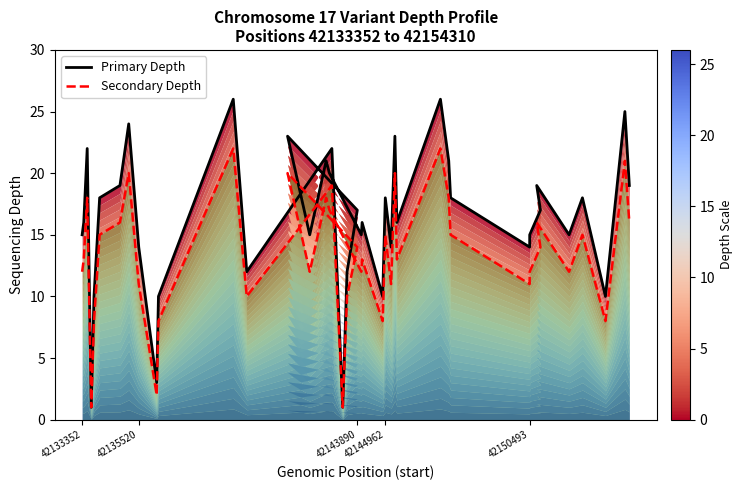

How many interior local peaks does the Primary Depth series have?

13